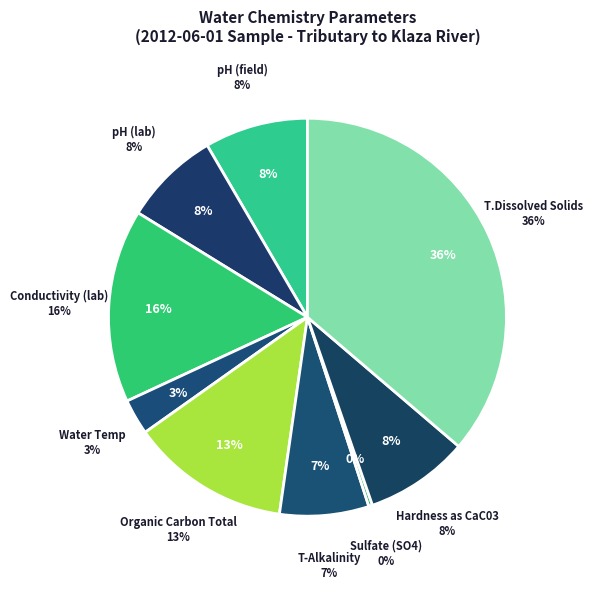

Combined, do Water Temp and pH (field) account for over 50%?

No